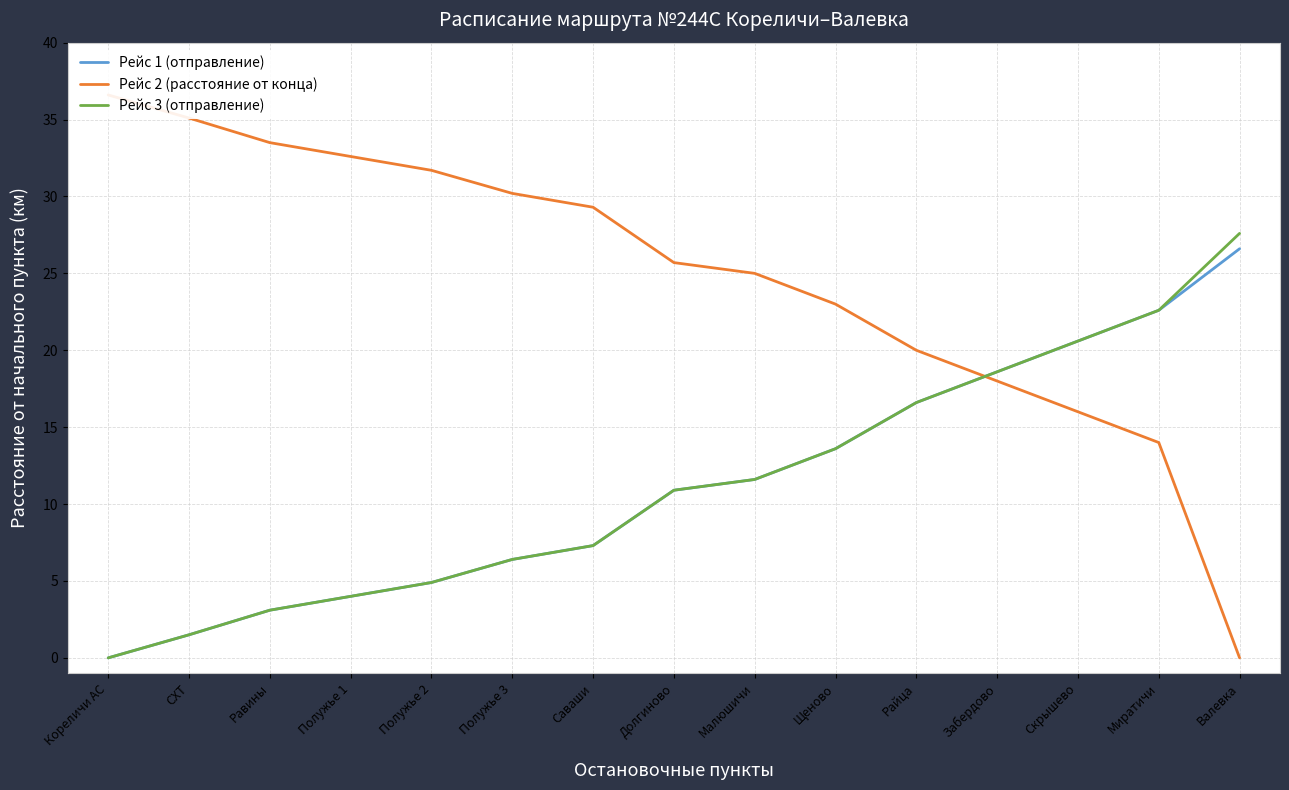

True or false: Рейс 3 (отправление) and Рейс 1 (отправление) intersect in this chart.

False